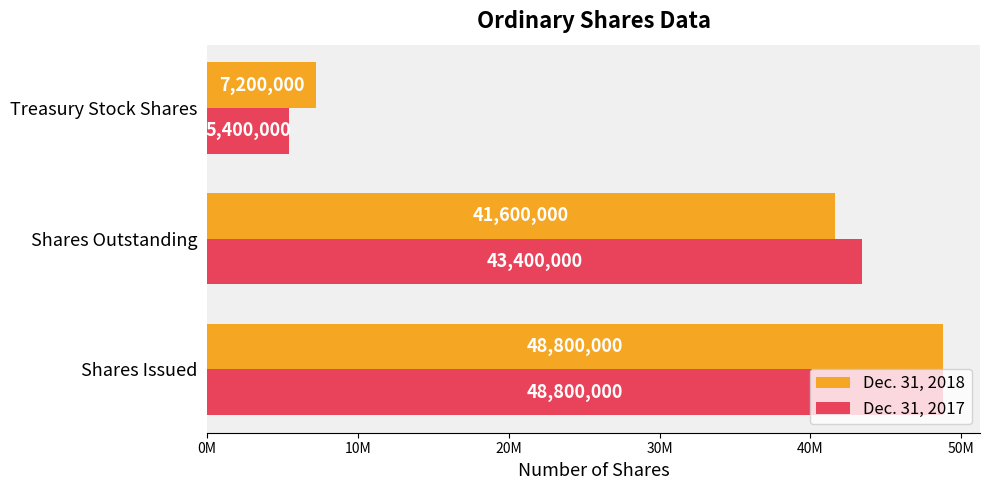

Rank the series by their maximum value, from lowest to highest.

Dec. 31, 2018, Dec. 31, 2017